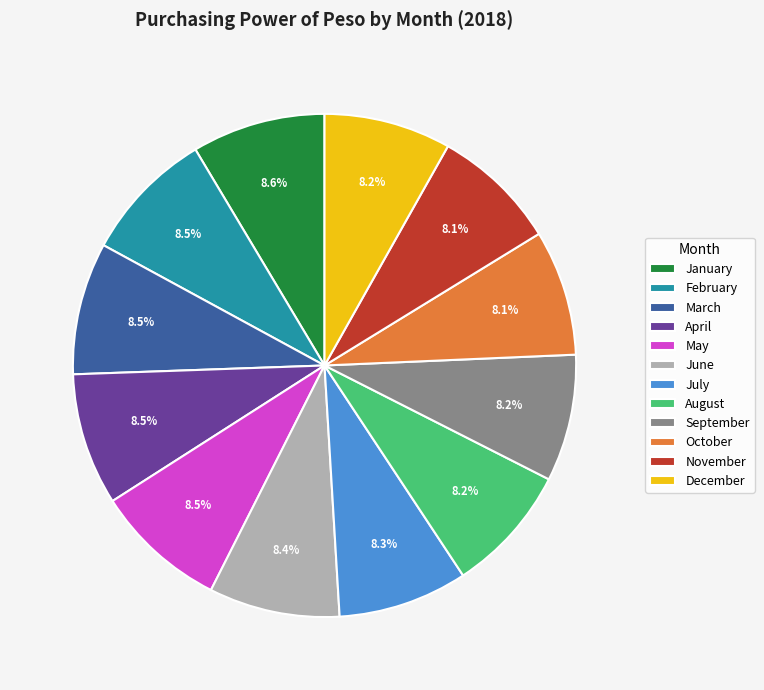

Do April and June together represent more than half of the pie?

No